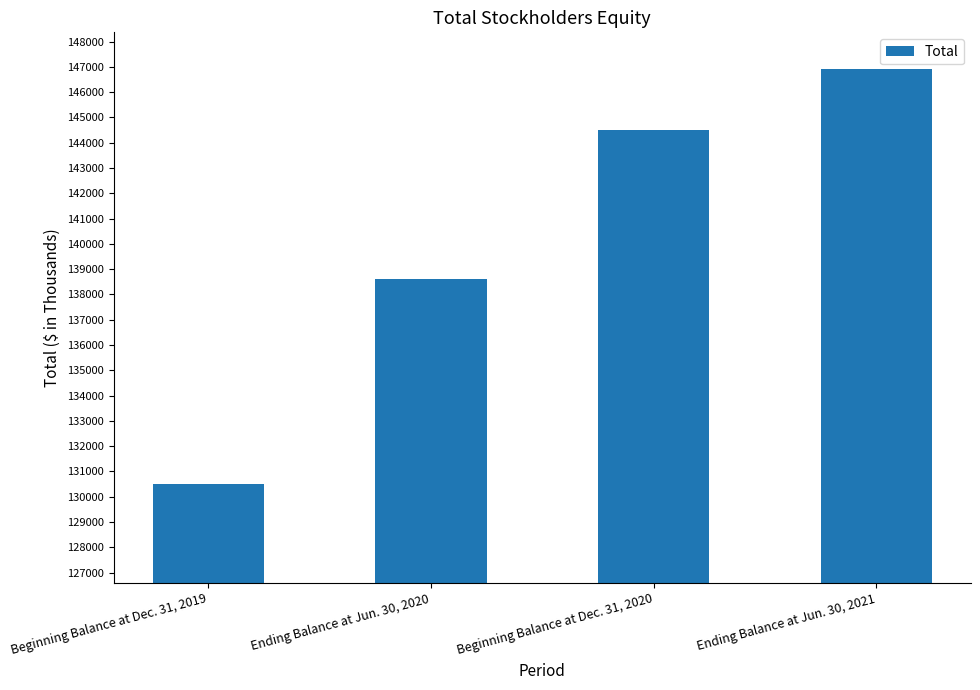

What is the change in value from Beginning Balance at Dec. 31, 2019 to Ending Balance at Jun. 30, 2021?

+16388